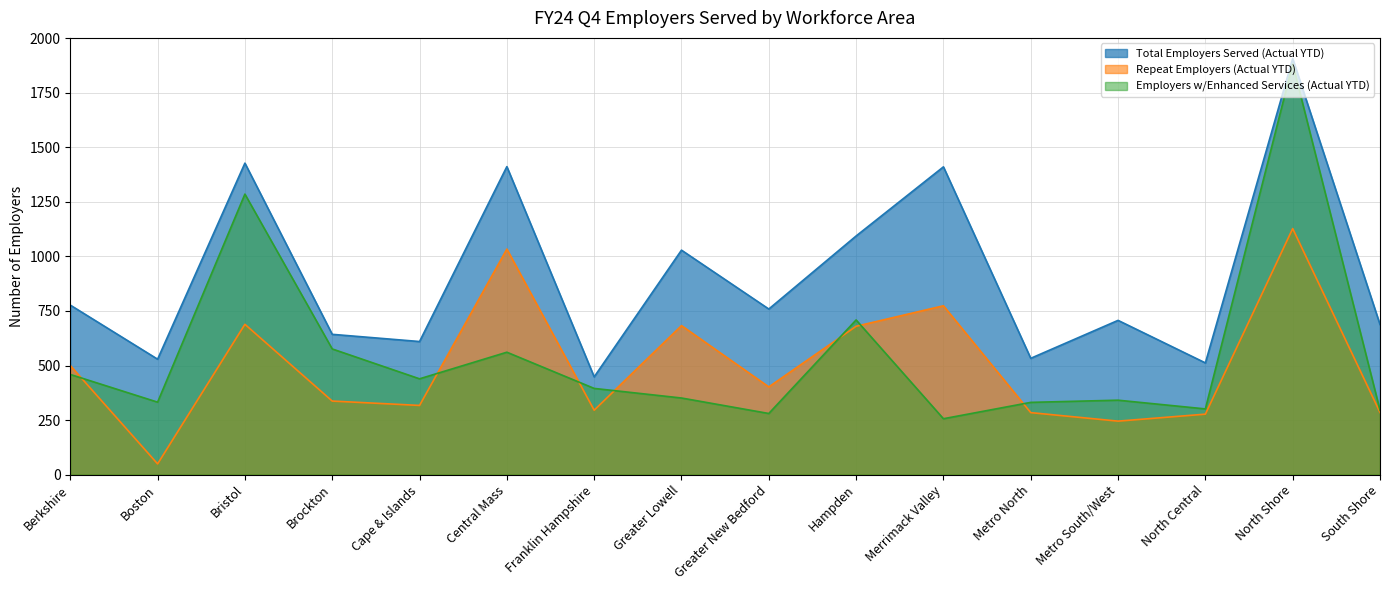

Where is the first local maximum for Employers w/Enhanced Services (Actual YTD)?

Bristol